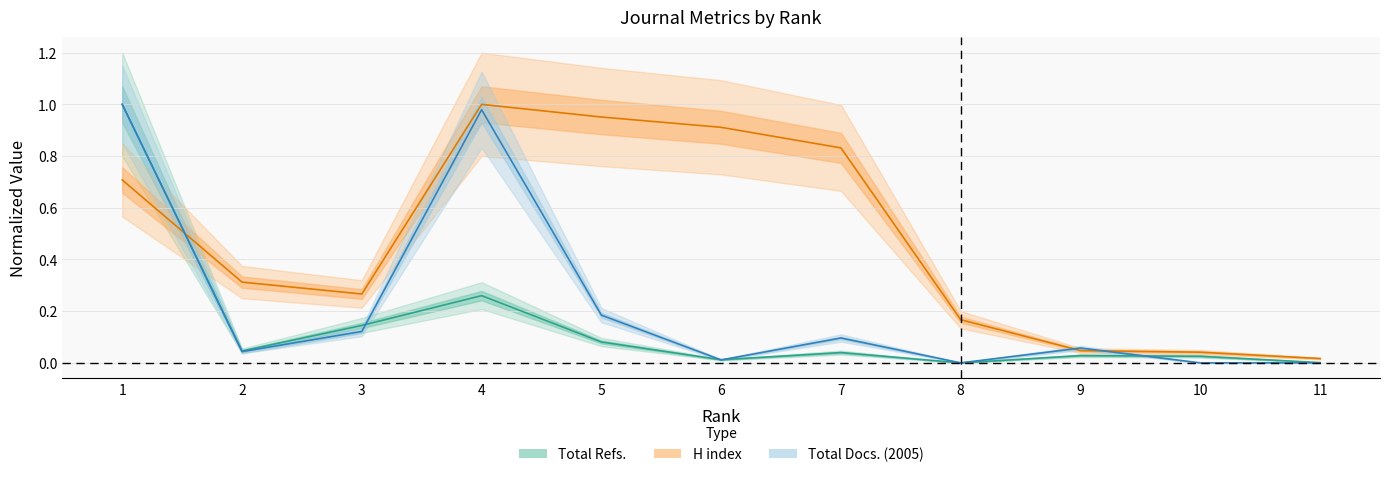

Reading left to right, transcribe all the data shown in this chart.

H index: 1=0.7	2=0.3	3=0.3	4=1.0	5=1.0	6=0.9	7=0.8	8=0.2	9=0.0	10=0.0	11=0.0
Total Docs. (2005): 1=1.0	2=0.0	3=0.1	4=1.0	5=0.2	6=0.0	7=0.1	8=0.0	9=0.1	10=0.0	11=0.0
Total Refs.: 1=1.0	2=0.0	3=0.1	4=0.3	5=0.1	6=0.0	7=0.0	8=0.0	9=0.0	10=0.0	11=0.0